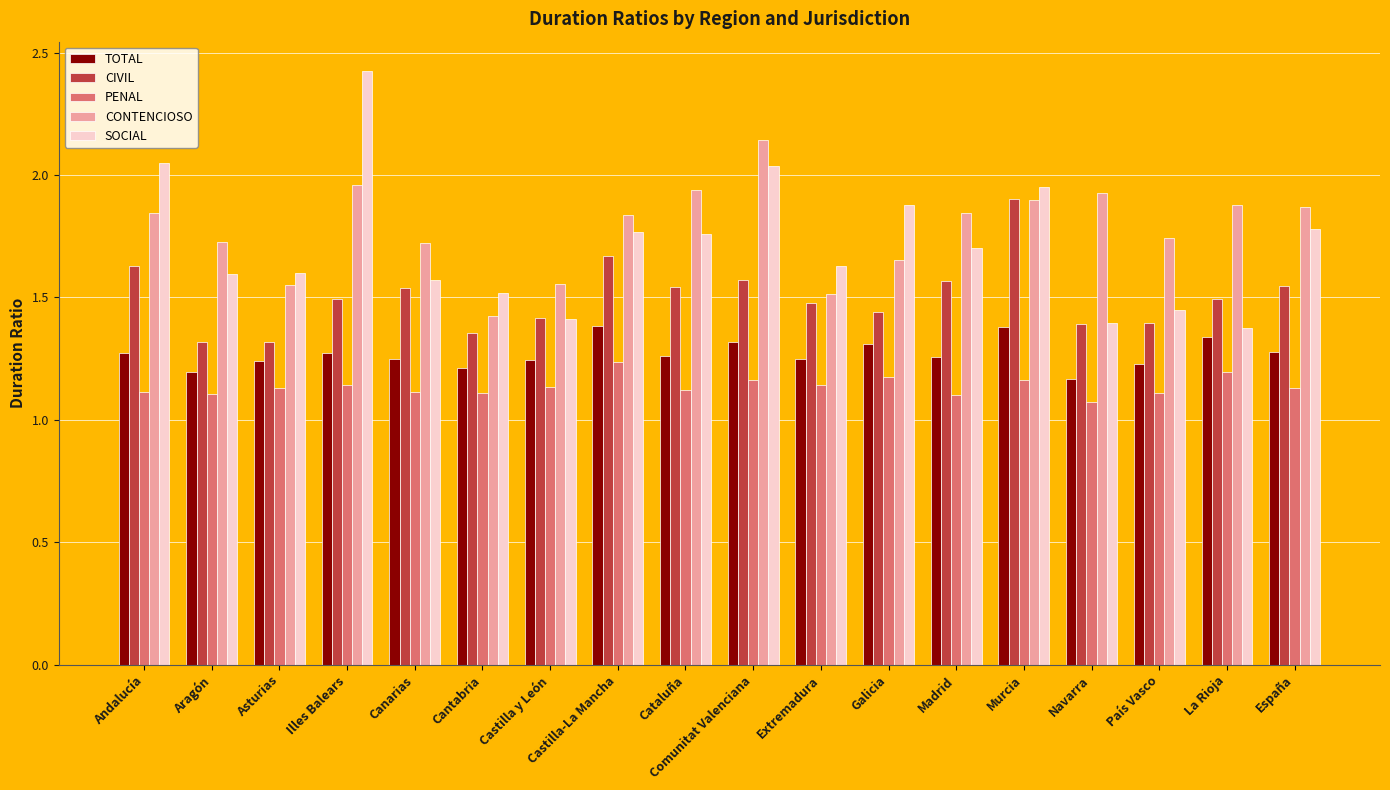

At how many categories does at least one series exceed 1?

18